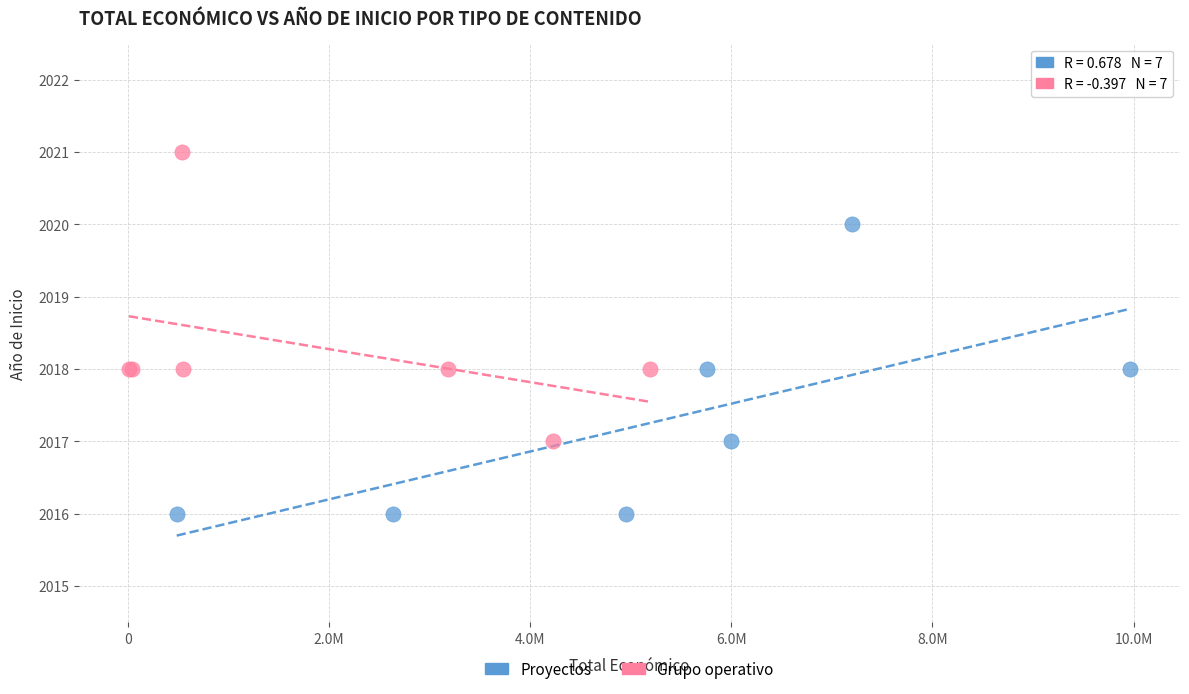

Which series contains the lowest Y value?

Proyectos